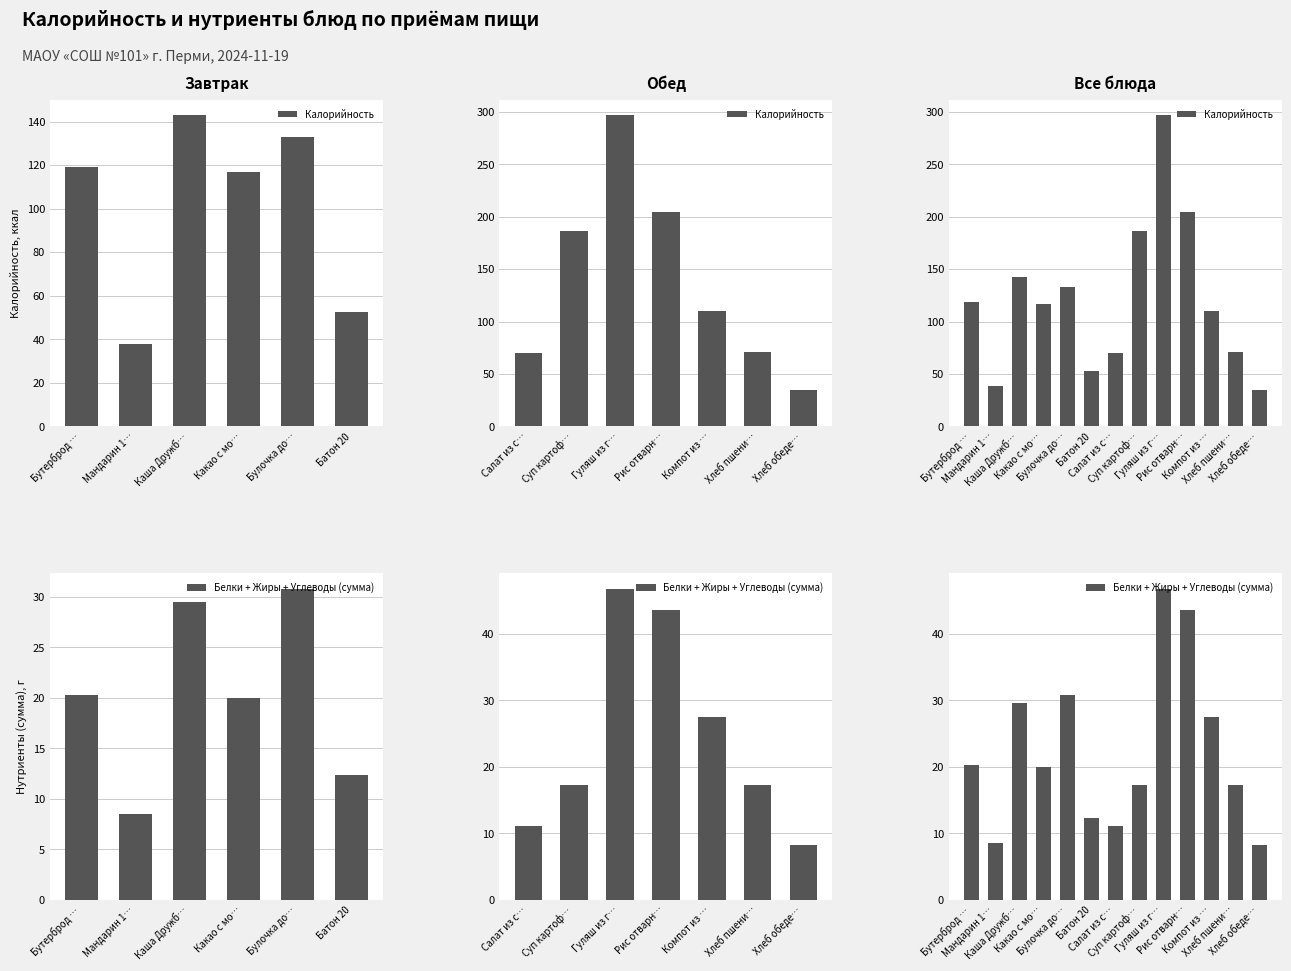

The Калорийность series shows 186.4 at Суп картоф…. True or false?

True